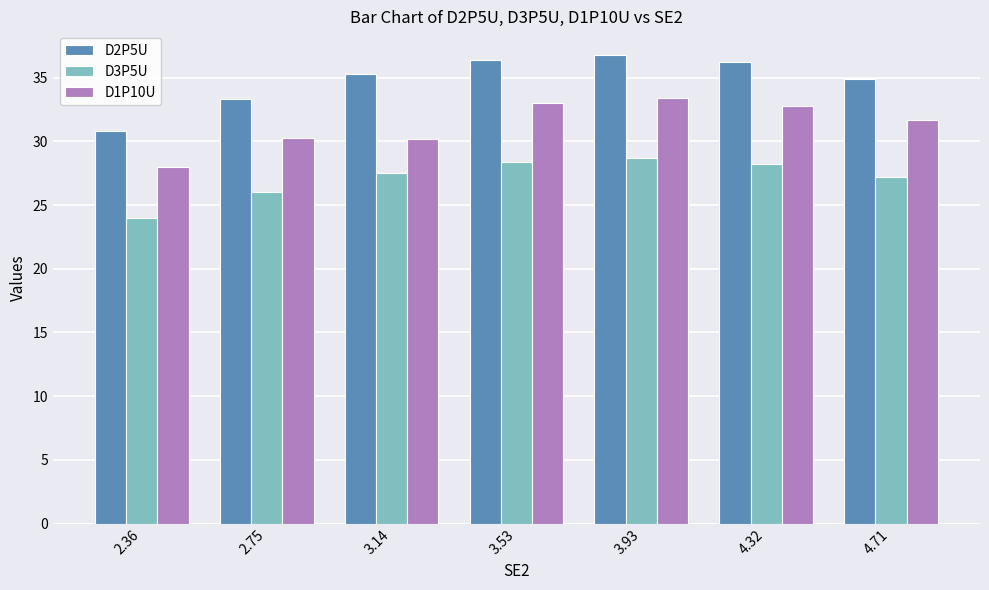

Rank the series at 4.32 from highest to lowest value.

D2P5U, D1P10U, D3P5U